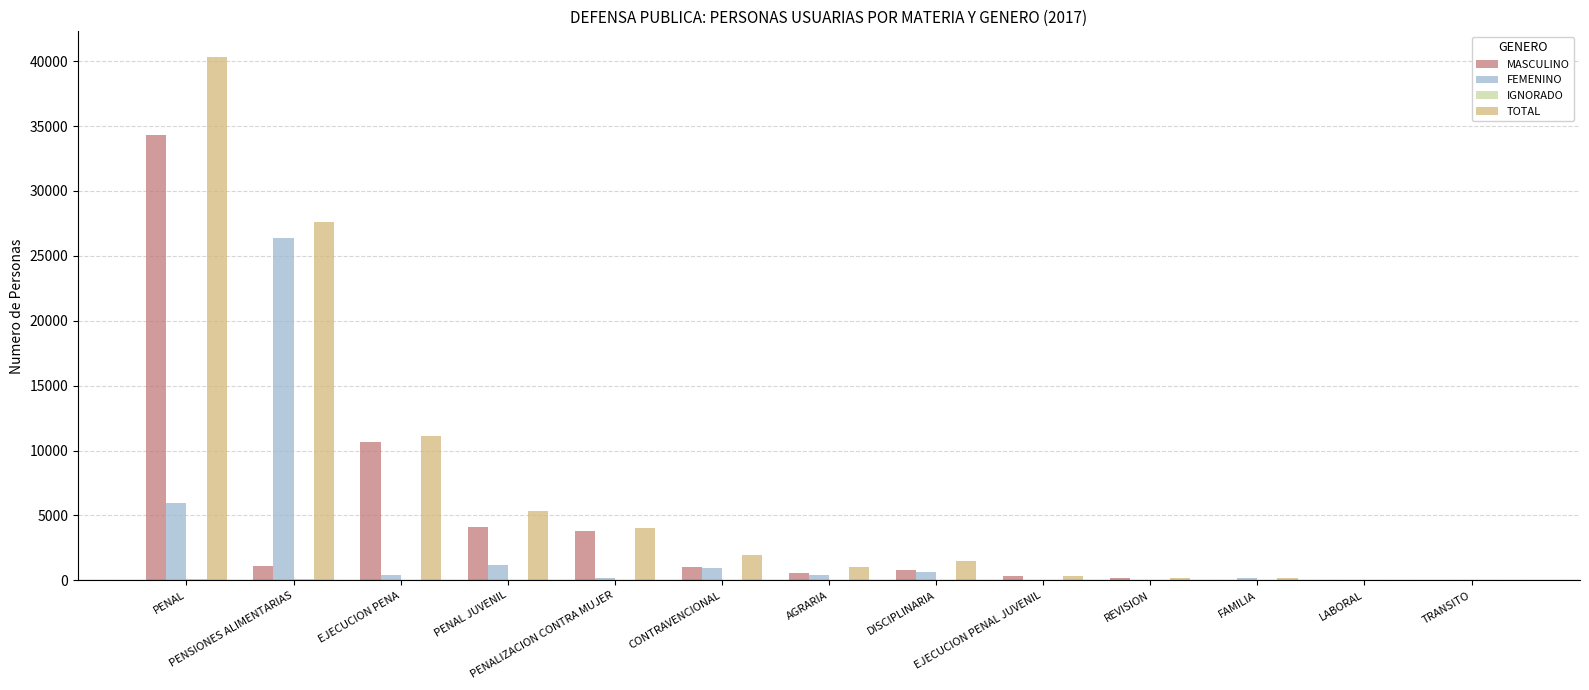

What is the sum of all TOTAL values?

93579